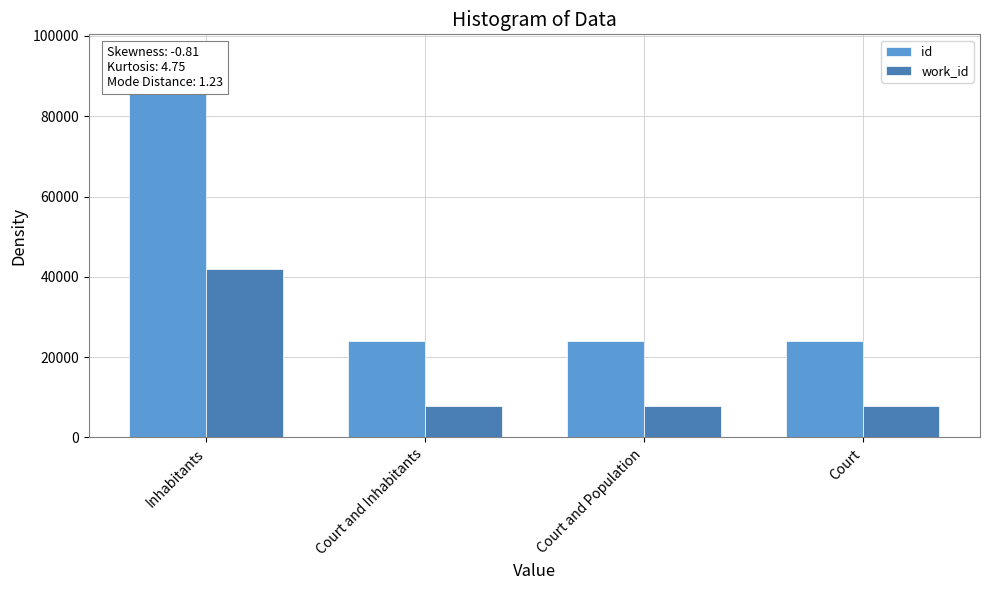

What is the label of the 4th bar from the right?

Inhabitants